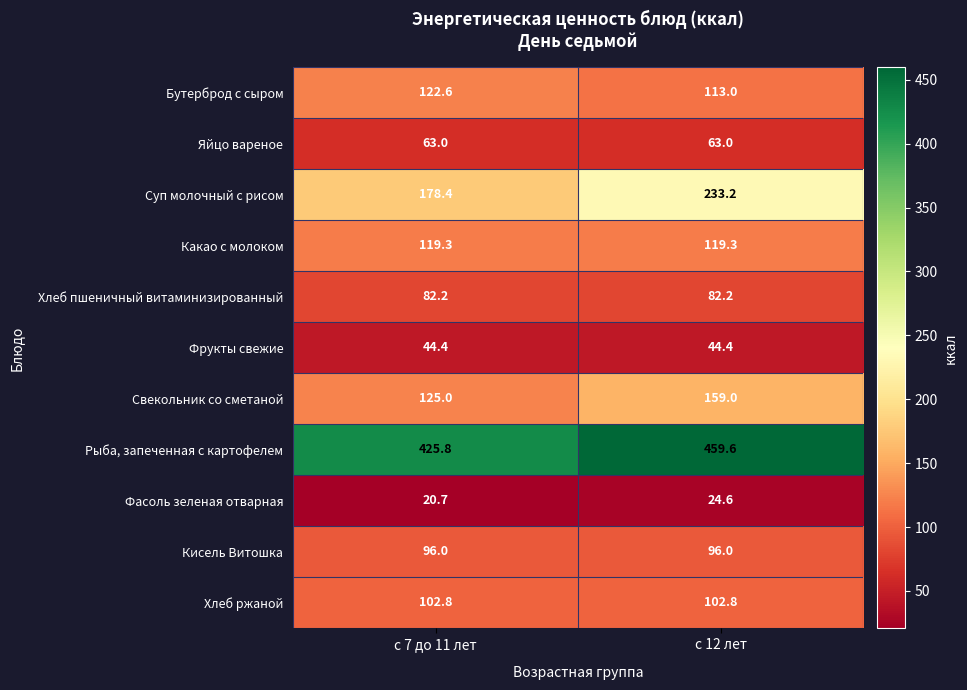

Which category has the highest value across all series?

с 12 лет